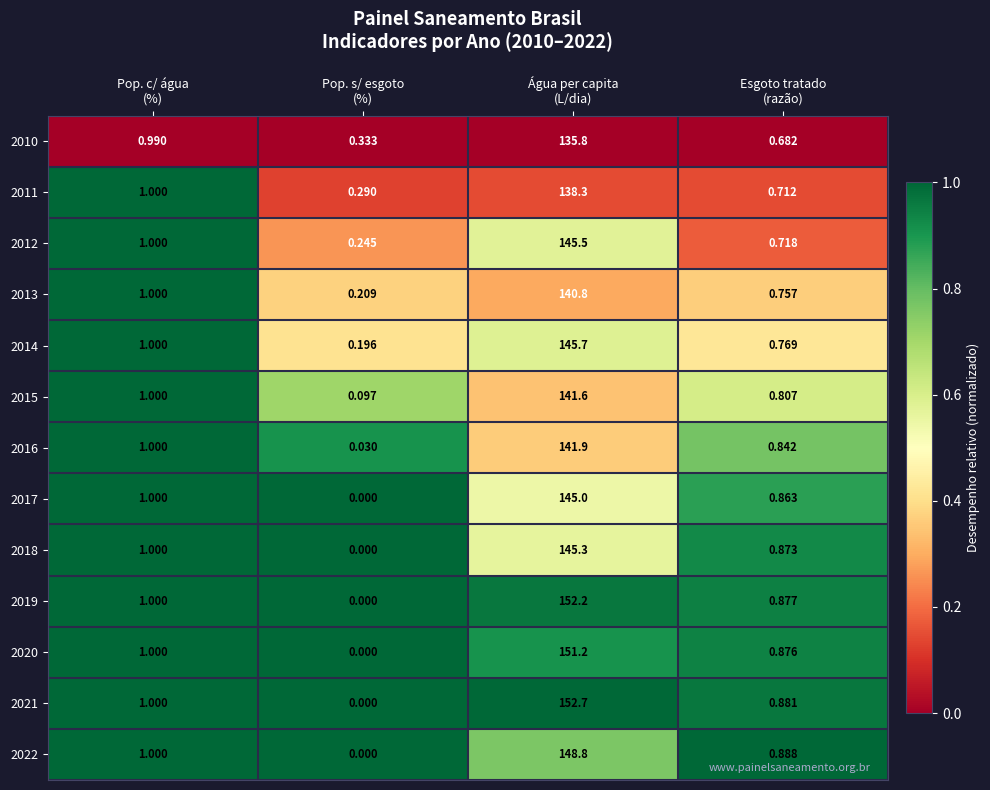

Which series has the largest total across all categories?

2021